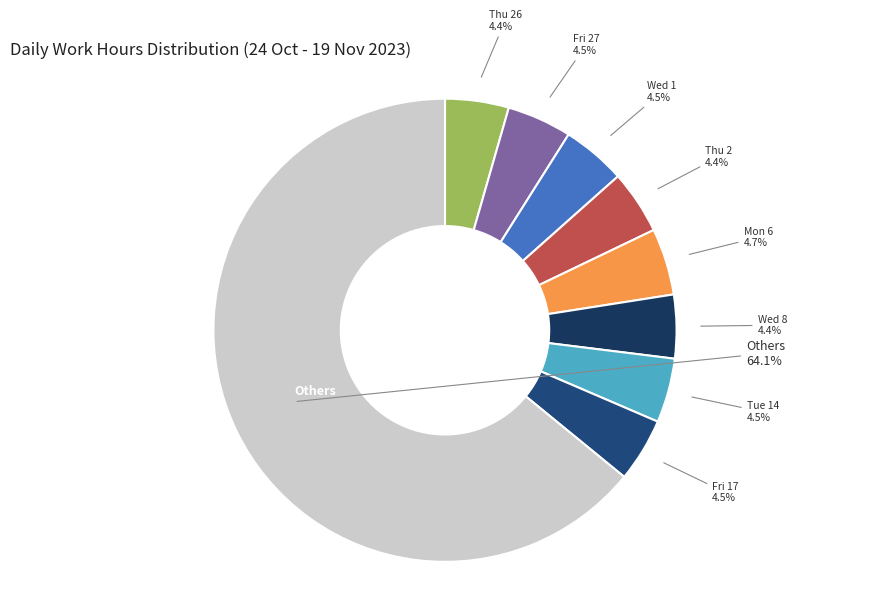

Combined, do Thu 2 and Mon 6 account for over 50%?

No